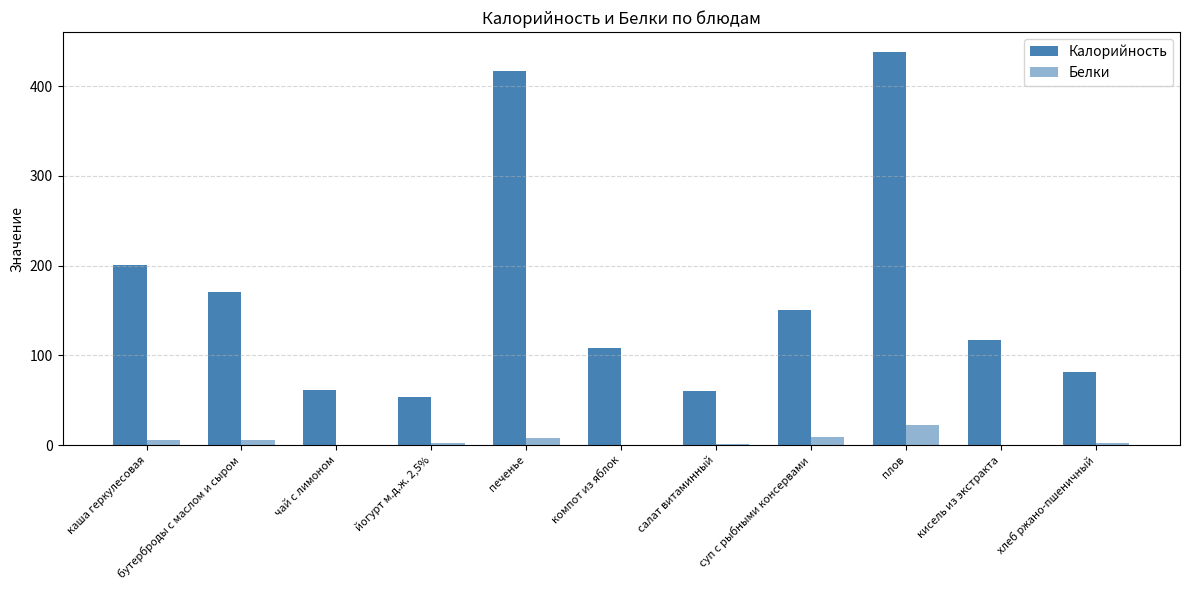

Count the number of data series in this chart.

2